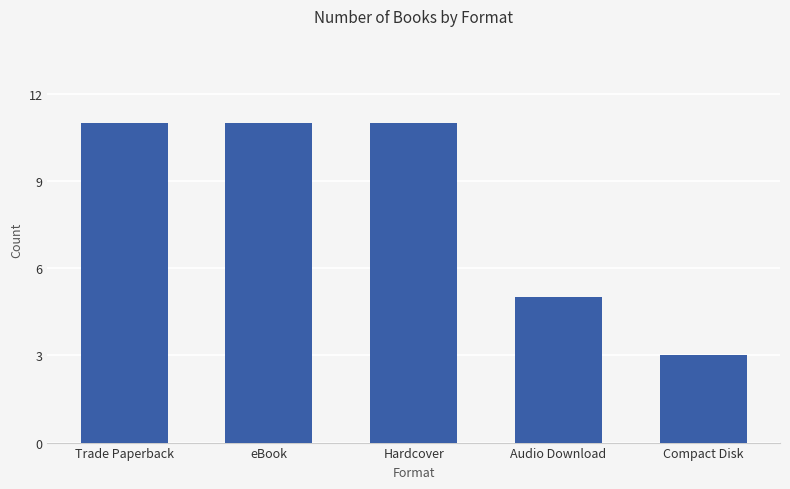

What is the approximate value at Trade Paperback?

11